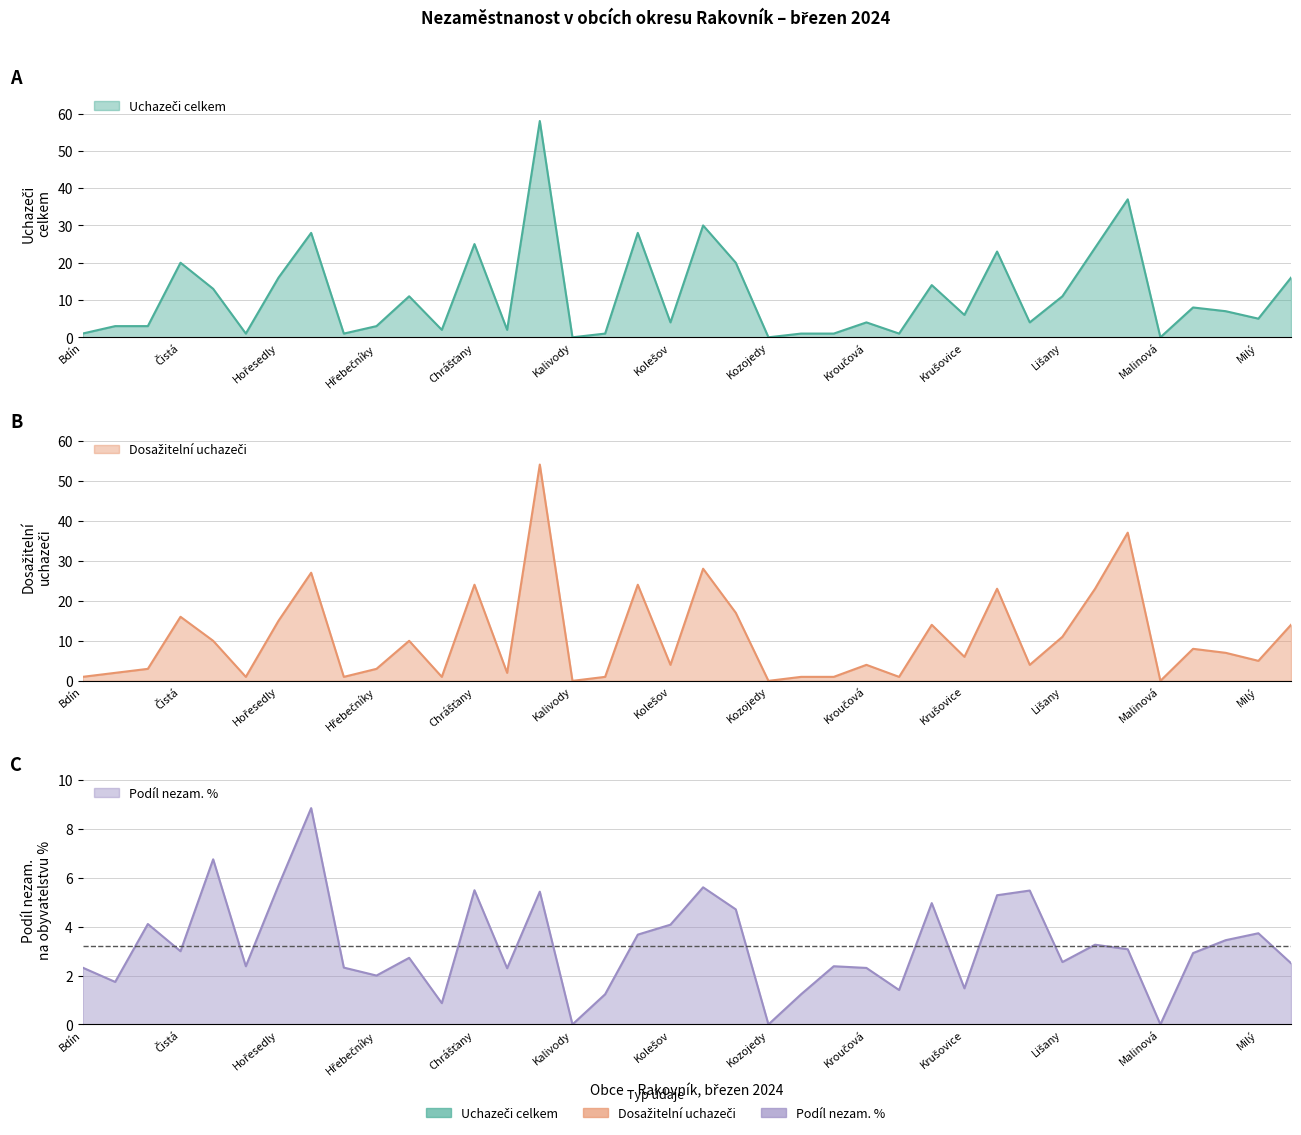

Between Krupá and Mšec, which is larger?

Mšec